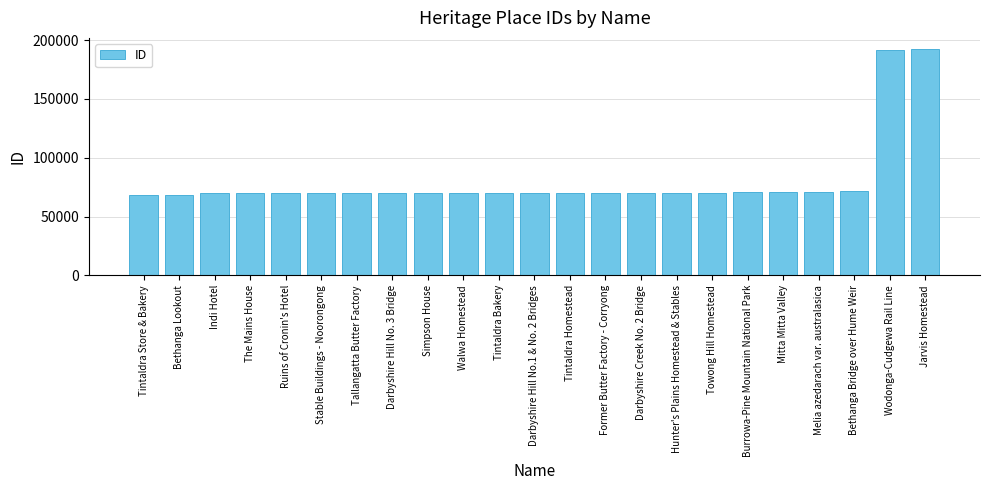

Is it true that the value at Jarvis Homestead is 326095?

False